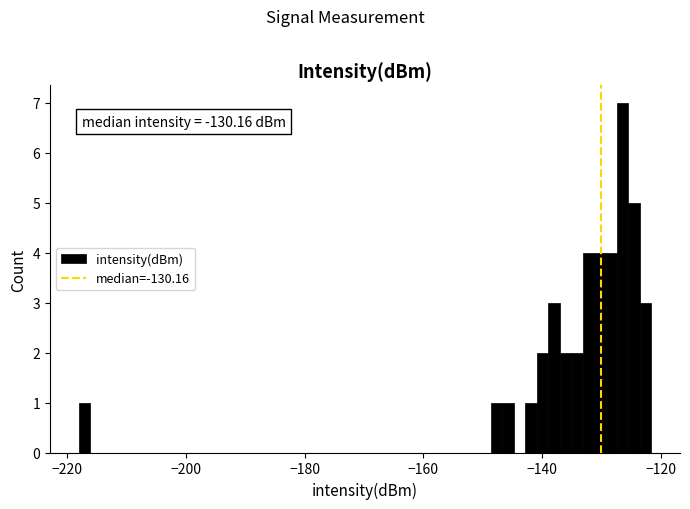

Read against the x-axis, roughly where is the centre of the tallest bar?

-126